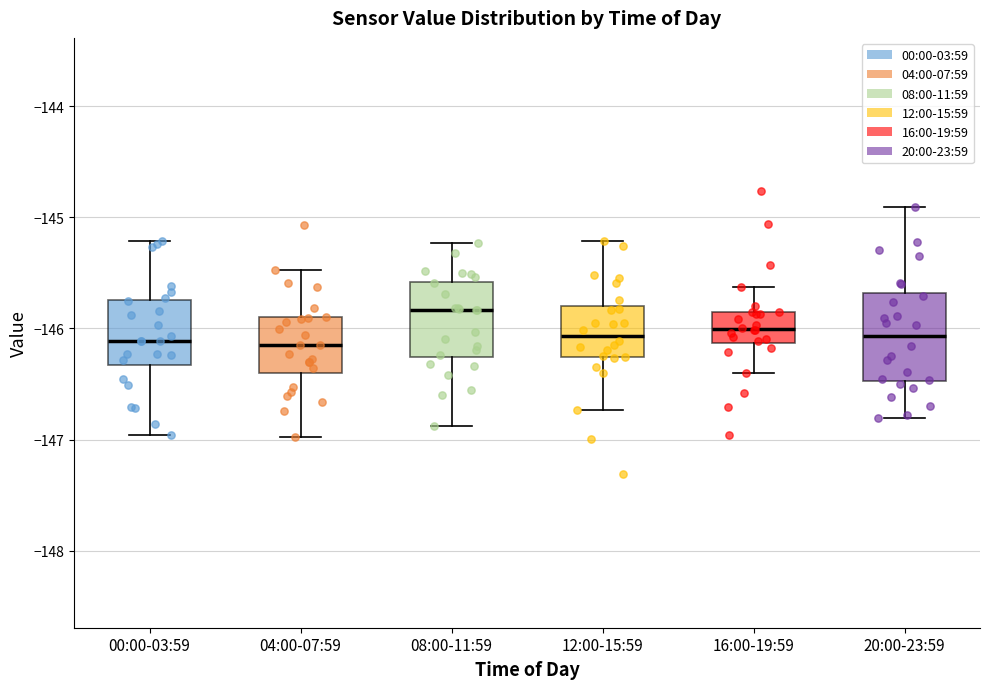

Reading left to right, read every box against the y-axis: the position of its median line, the range the box covers, and the ends of its whiskers. The values are not printed on the chart, so give them approximately, as read against the axis.

00:00-03:59: median -146.1, box -146.3 to -145.7, whiskers -147.0 to -145.2
04:00-07:59: median -146.1, box -146.4 to -145.9, whiskers -147.0 to -145.5
08:00-11:59: median -145.8, box -146.3 to -145.6, whiskers -146.9 to -145.2
12:00-15:59: median -146.1, box -146.3 to -145.8, whiskers -146.7 to -145.2
16:00-19:59: median -146.0, box -146.1 to -145.9, whiskers -146.4 to -145.6
20:00-23:59: median -146.1, box -146.5 to -145.7, whiskers -146.8 to -144.9